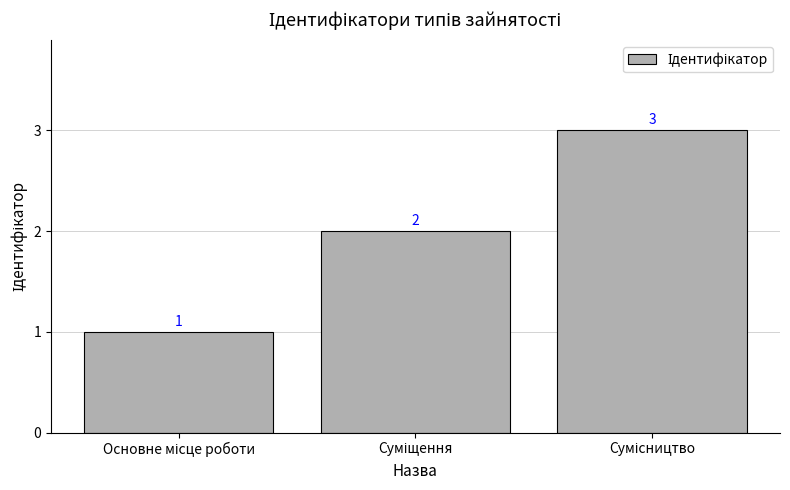

Count the values in the range 1 to 3.

3